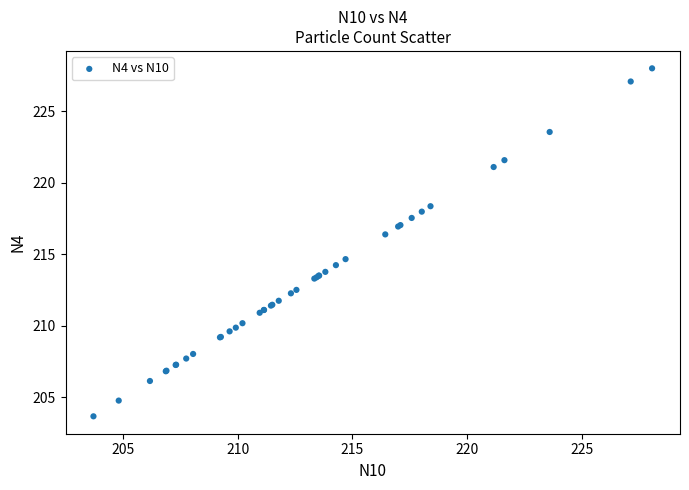

What Y value in the scatter plot is closest to 215?

214.7